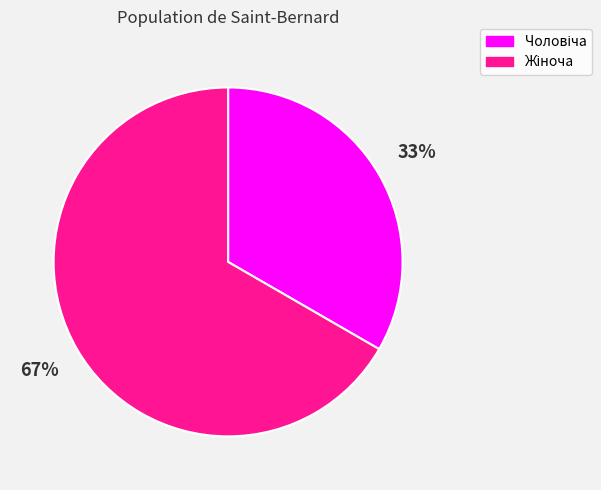

Does any single category account for the majority?

Yes